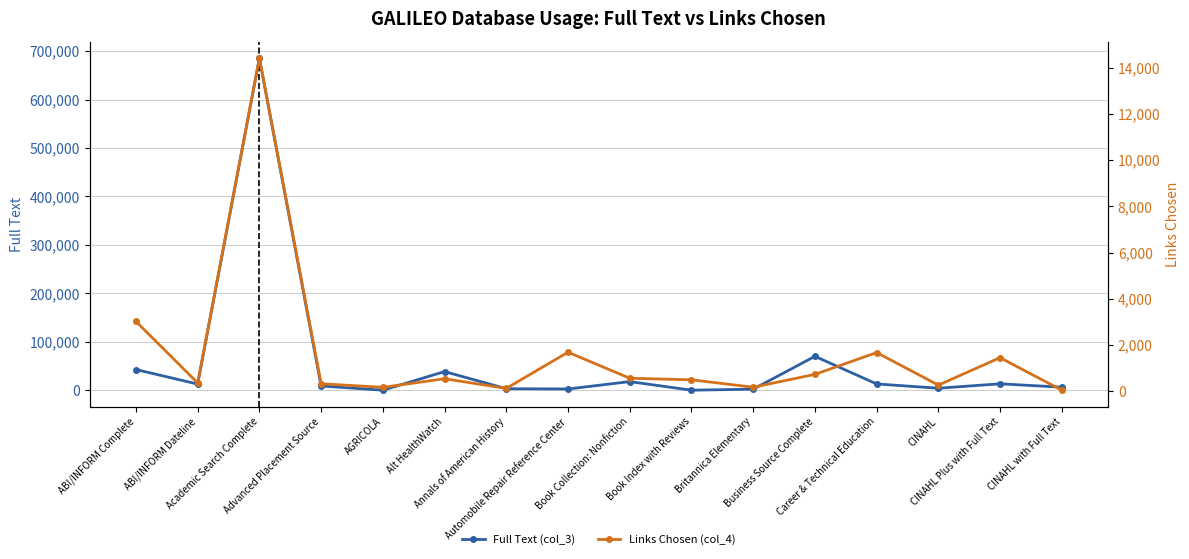

Which category has the highest value in the Links Chosen (col_4) series?

Academic Search Complete